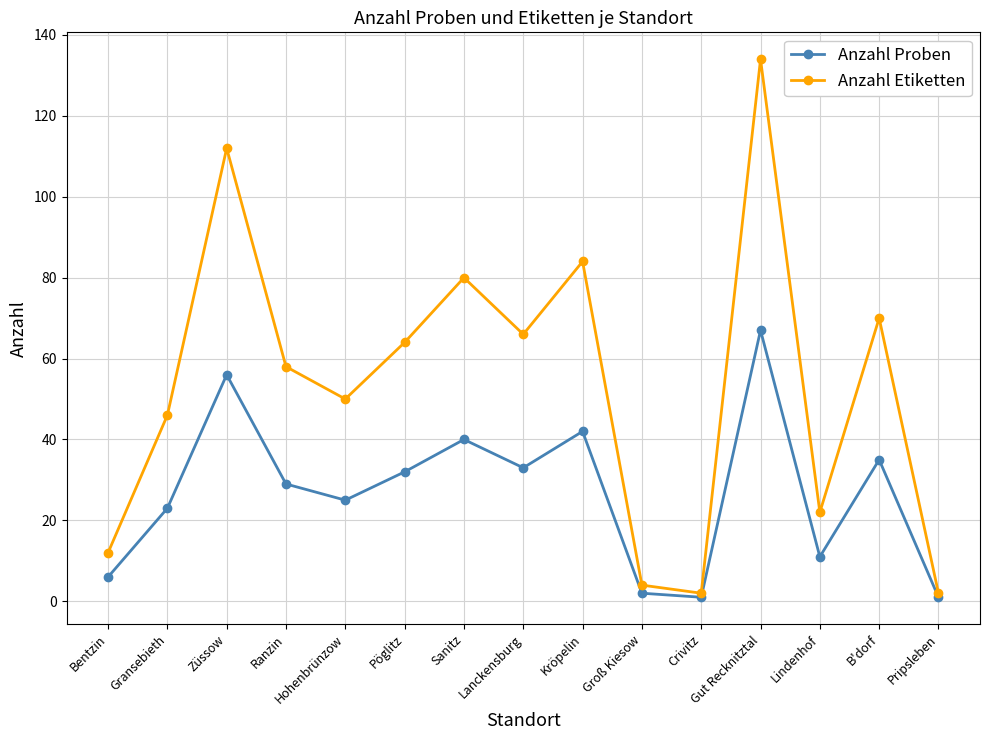

At which category is the sum across all series the highest?

Gut Recknitztal